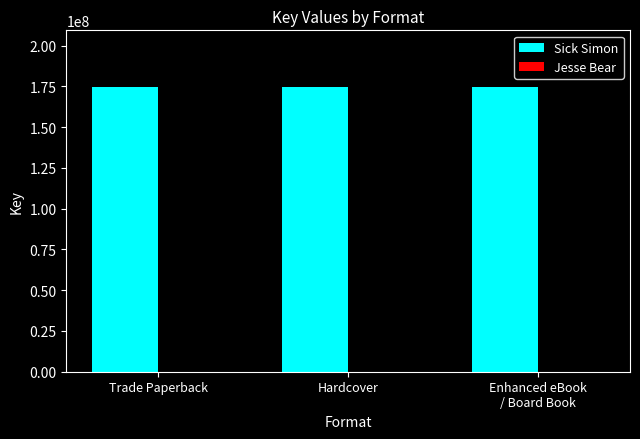

Which series has the largest total across all categories?

Sick Simon